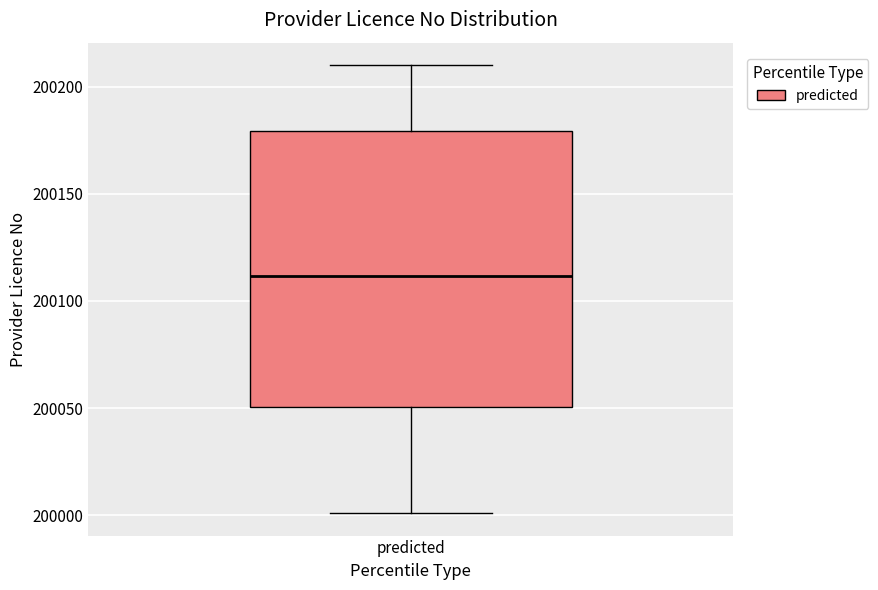

Where does the upper whisker of the box for predicted end on the y-axis? The values are not printed on the chart, so give them approximately, as read against the axis.

200210